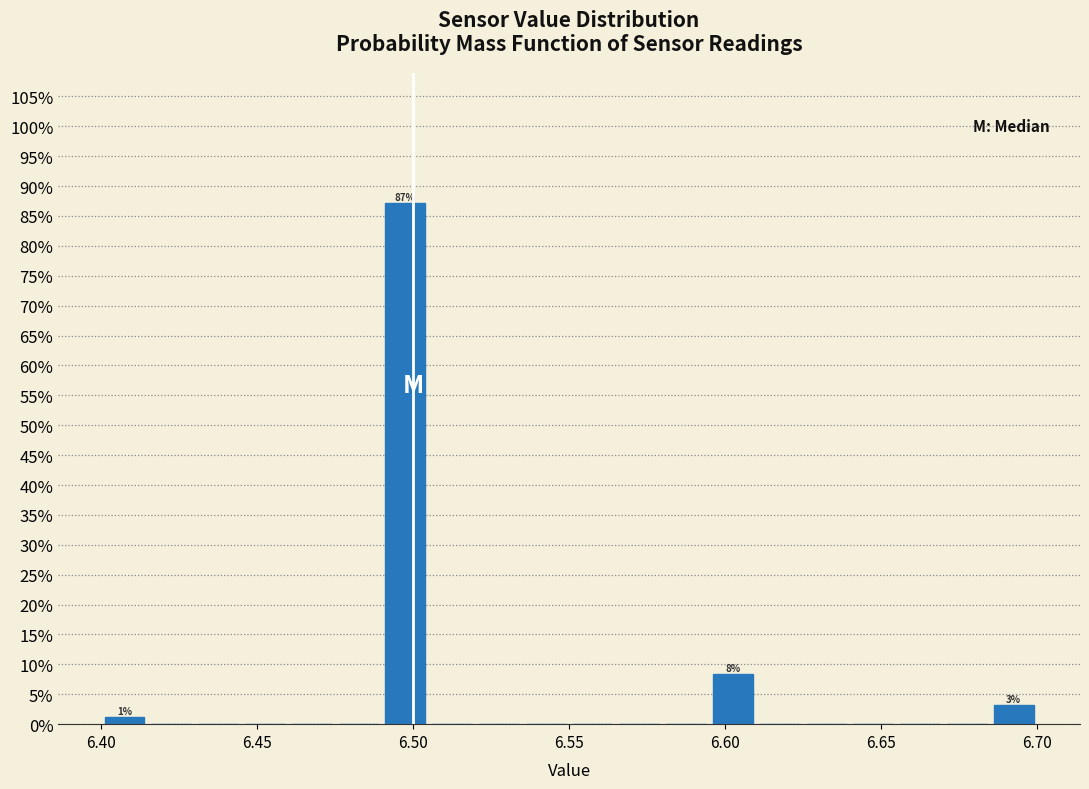

Around what value on the x-axis is the tallest bar? Give the approximate position of its centre, as read against the axis.

6.500